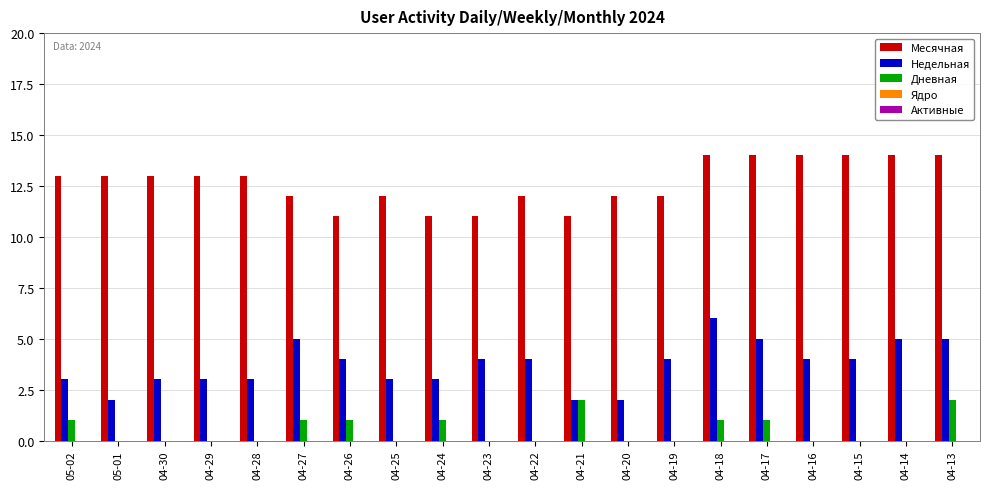

Is the value of Недельная at 04-15 greater than the value of Дневная at 04-16?

Yes